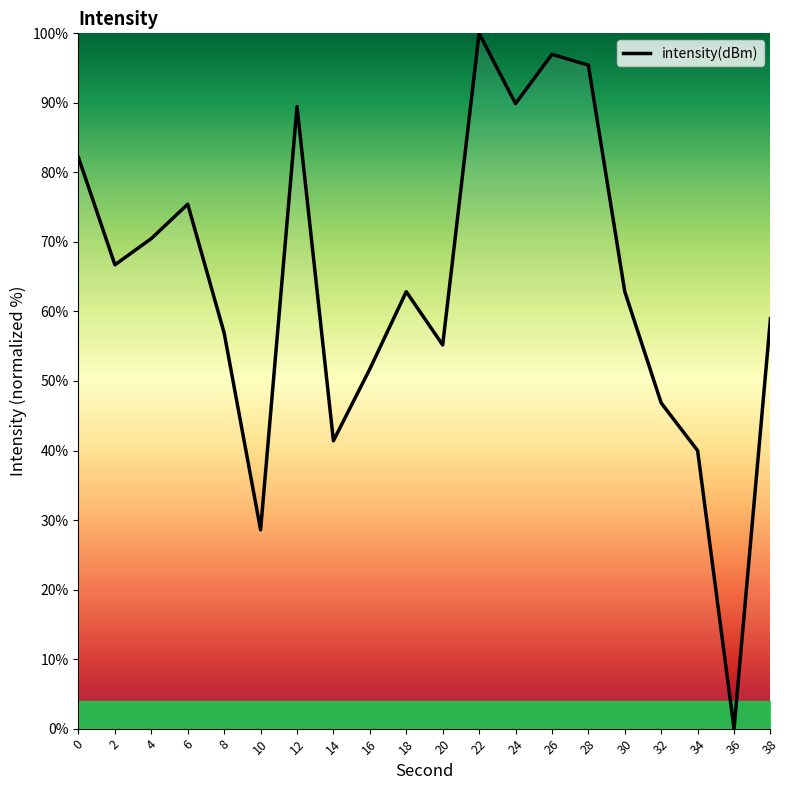

Where is the first local minimum?

2